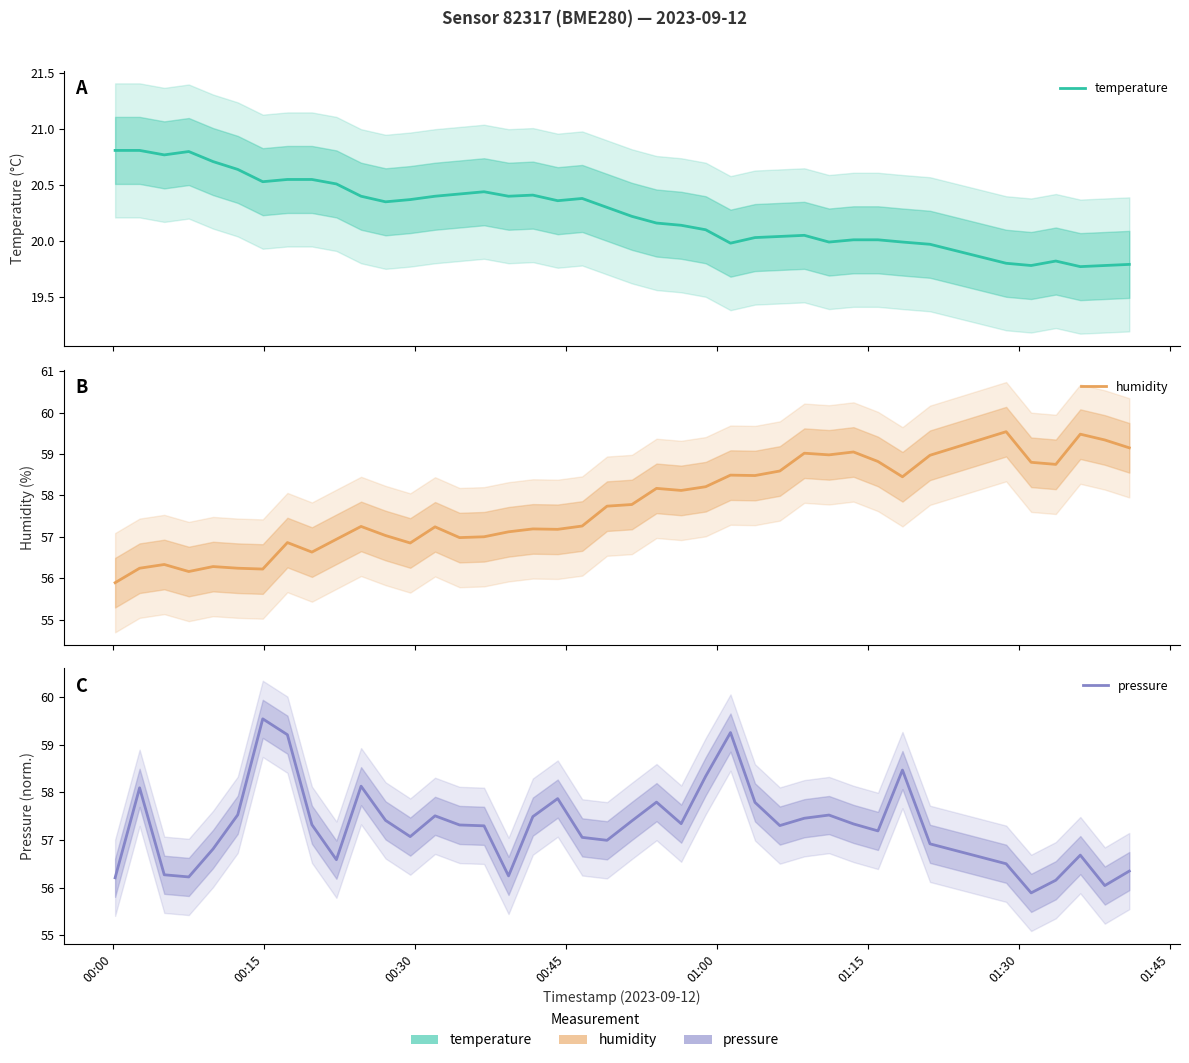

What are all the series names shown in the legend?

temperature, humidity, pressure